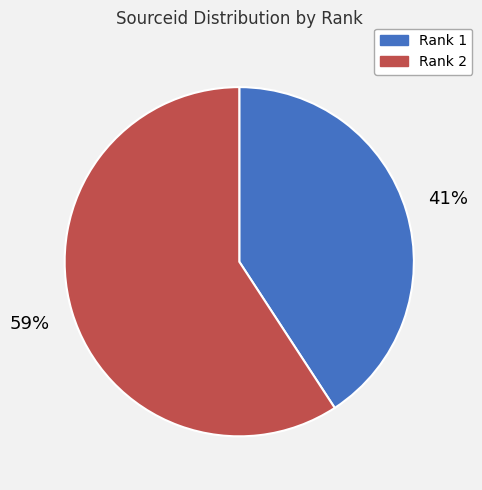

To the nearest percent, what is the difference between the largest and smallest slice percentages?

18%